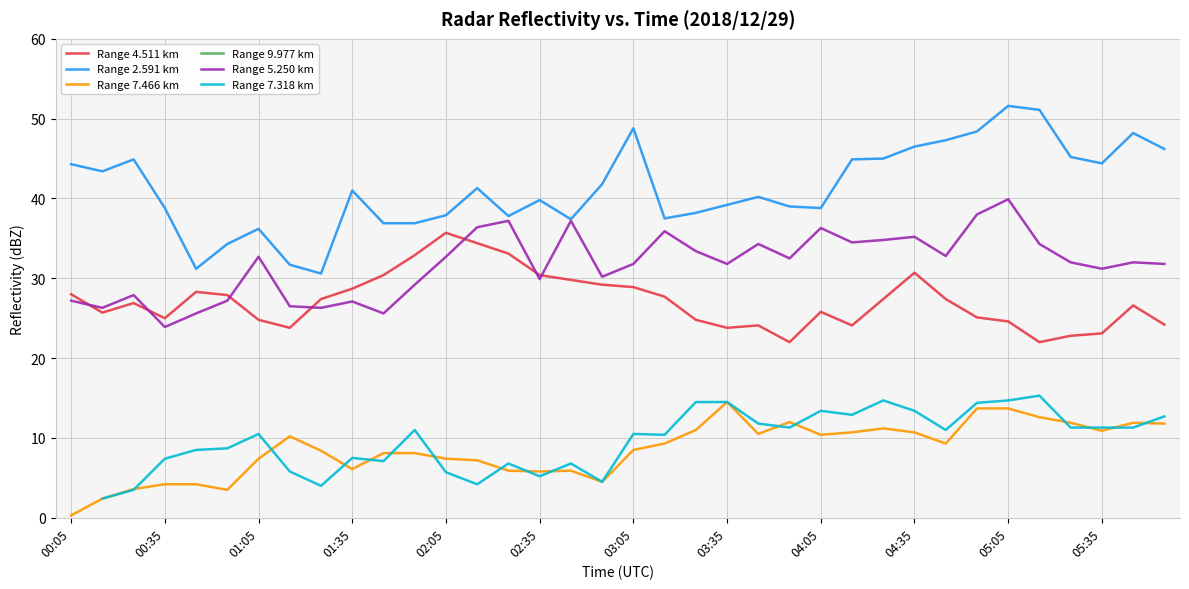

What is the highest value of the Range 5.250 km series?

39.9